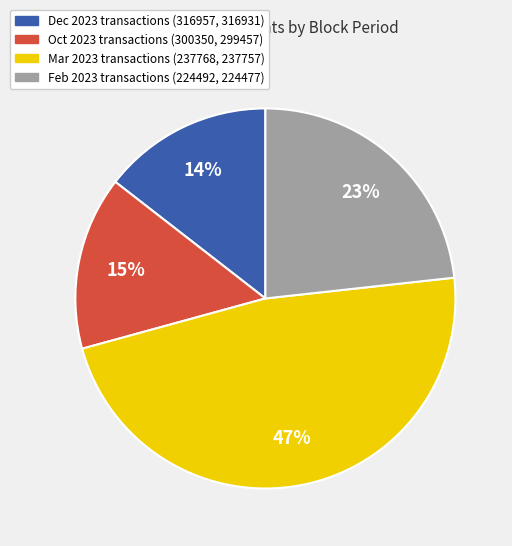

Which slice is the largest?

Mar 2023 transactions (237768, 237757)